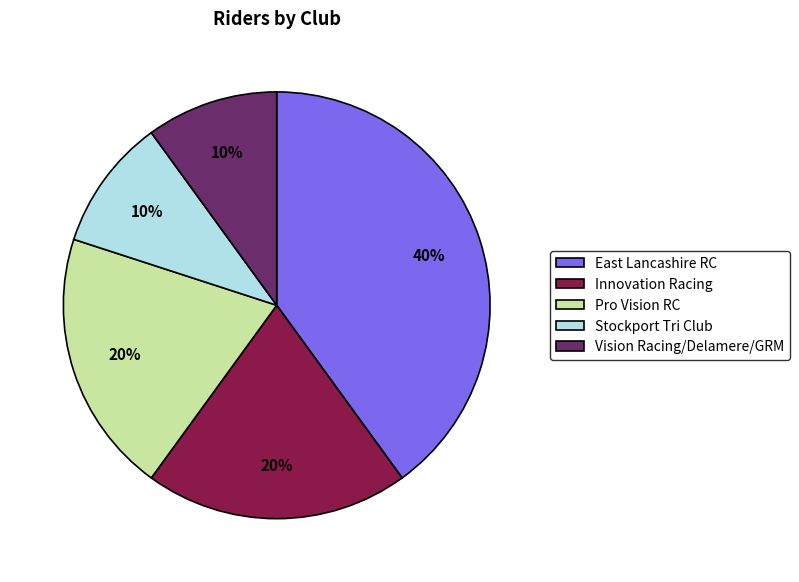

What percentage is the Pro Vision RC slice, to the nearest percent?

20%